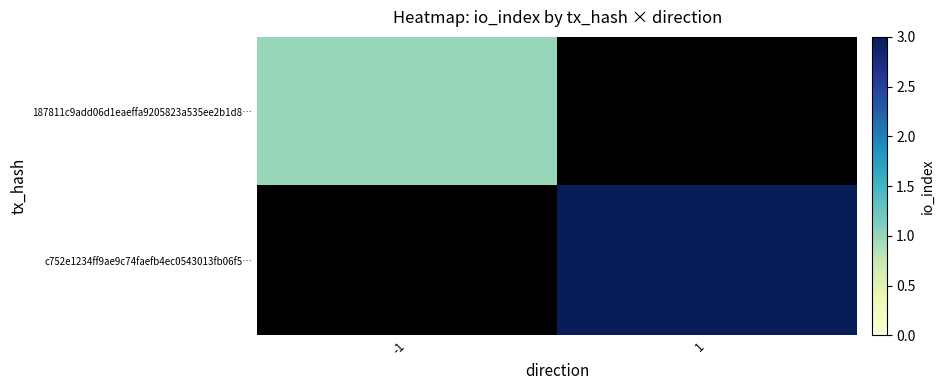

Rank the categories by c752e1234ff9ae9c74faefb4ec0543013fb06f5… value from highest to lowest.

-1, 1